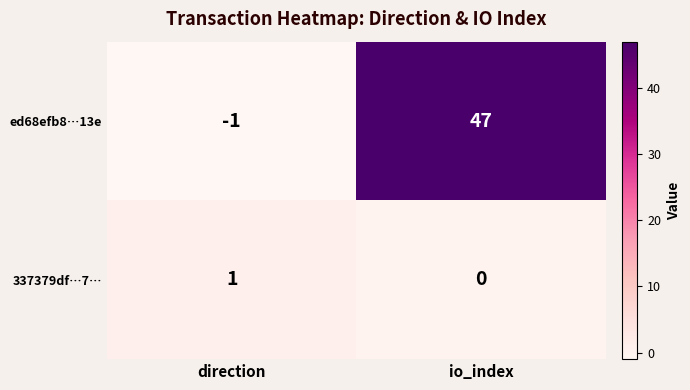

What is the maximum value for ed68efb8…13e?

47